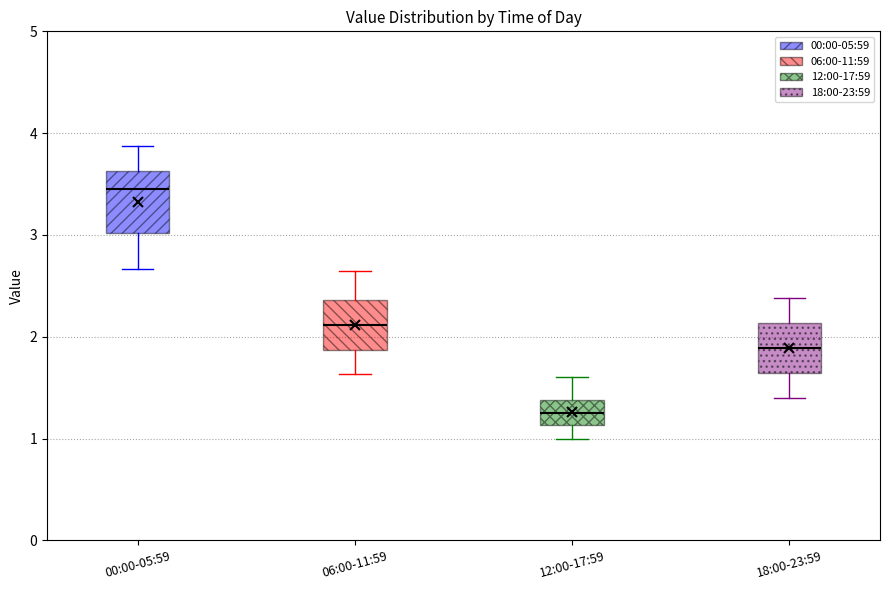

Reading left to right, read every box against the y-axis: the position of its median line, the range the box covers, and the ends of its whiskers. The values are not printed on the chart, so give them approximately, as read against the axis.

00:00-05:59: median 3.5, box 3.0 to 3.6, whiskers 2.7 to 3.9
06:00-11:59: median 2.1, box 1.9 to 2.4, whiskers 1.6 to 2.7
12:00-17:59: median 1.3, box 1.1 to 1.4, whiskers 1.0 to 1.6
18:00-23:59: median 1.9, box 1.6 to 2.1, whiskers 1.4 to 2.4